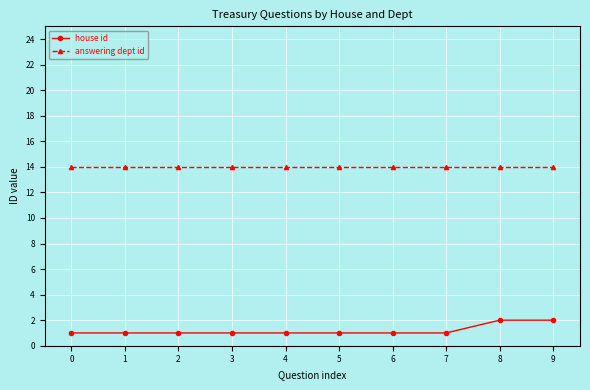

Which series has the largest total across all categories?

answering dept id